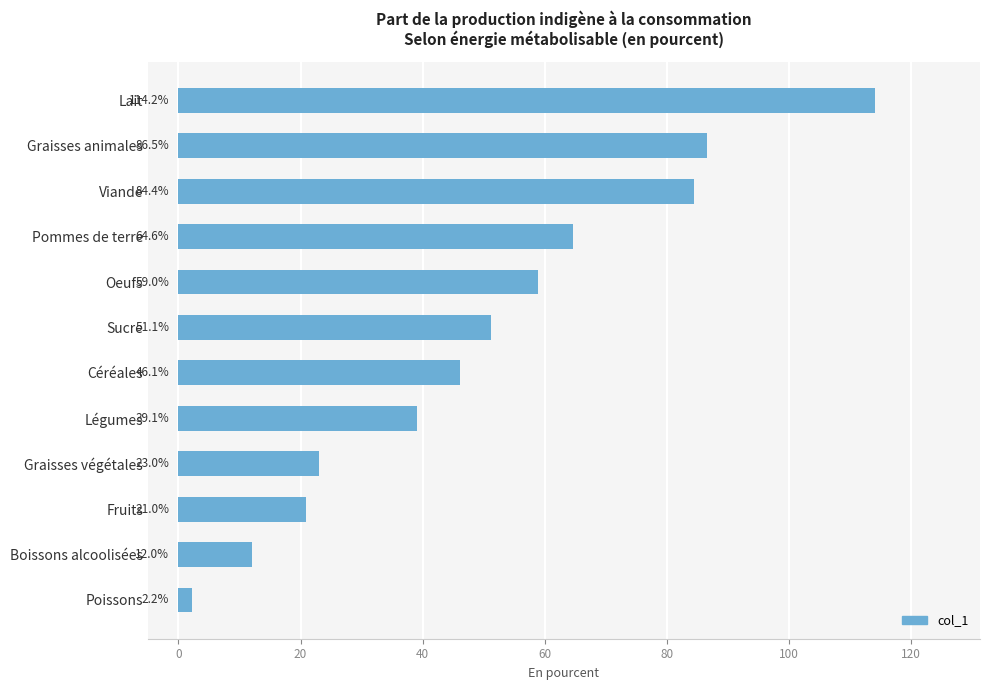

Where is the data nearest to the value 58?

Oeufs